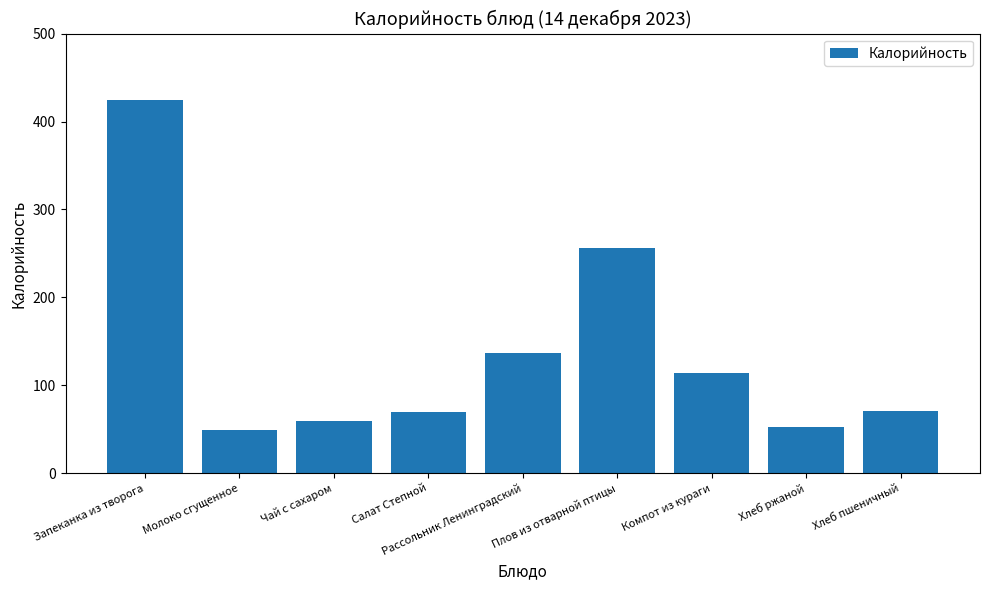

Is it true that the value at Молоко сгущенное is 49.2?

True